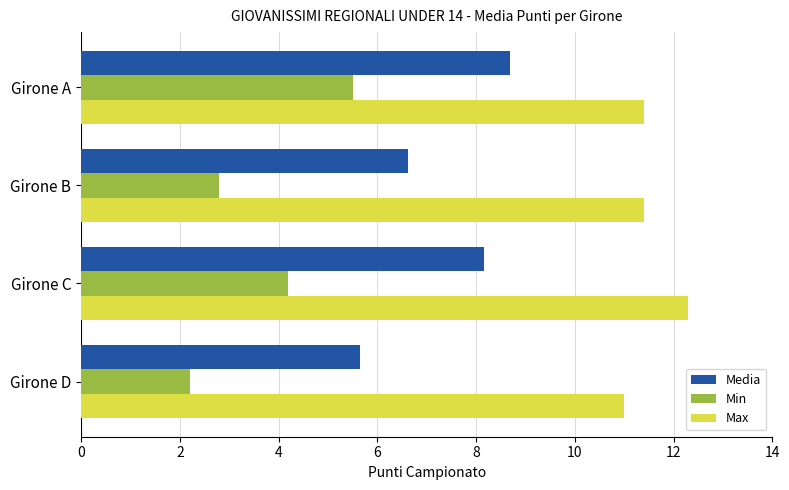

At how many categories does at least one series exceed 2?

4